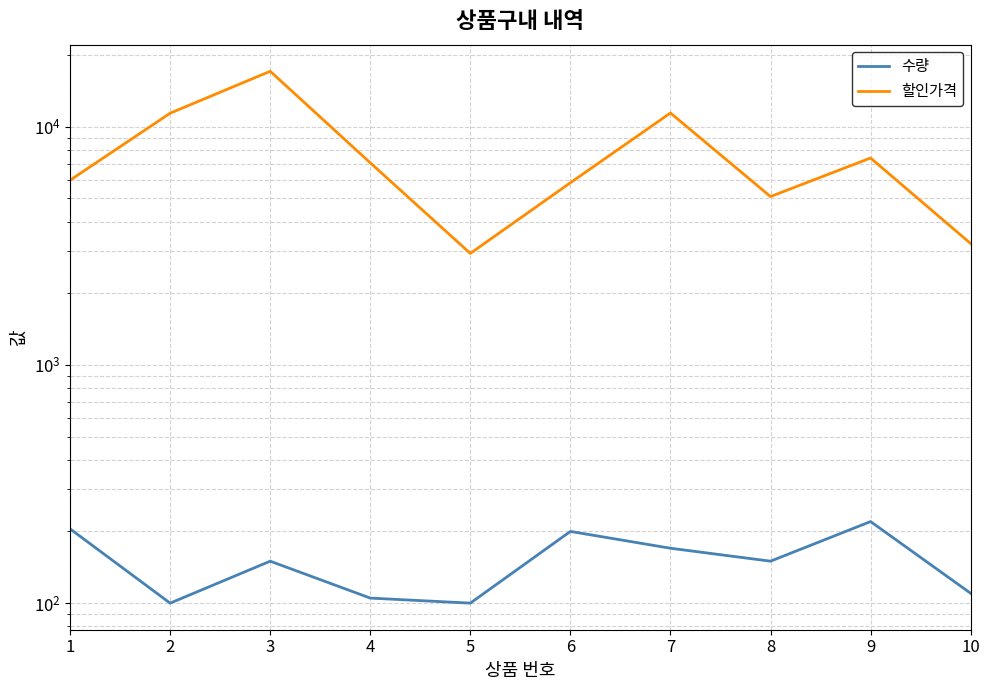

At which label does 할인가격 first exceed 7056?

2